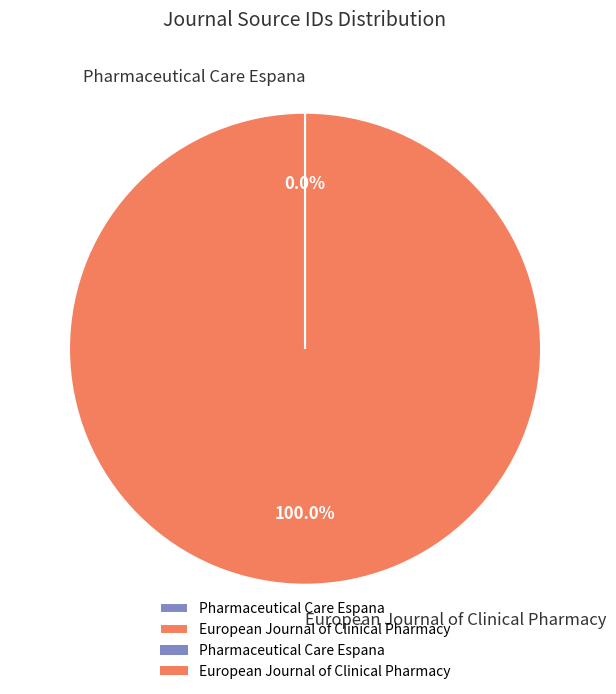

To the nearest percent, what is the difference between the largest and smallest slice percentages?

100%